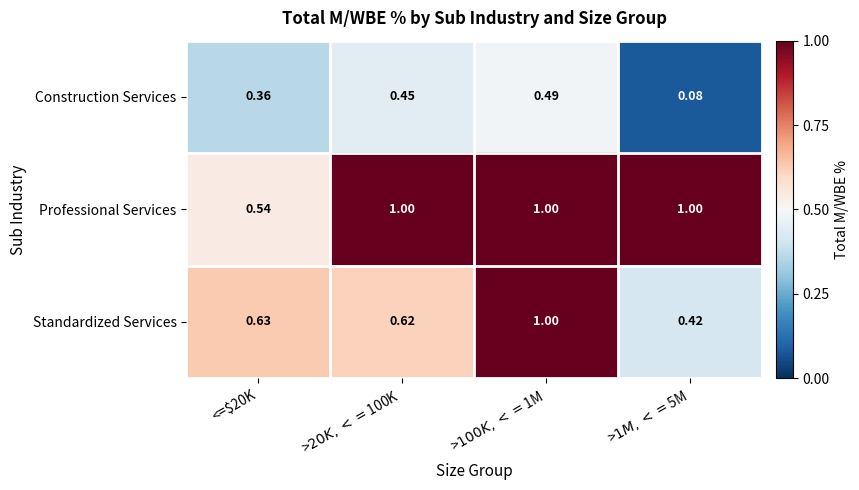

Rank the series at <=$20K from lowest to highest value.

Construction Services, Professional Services, Standardized Services